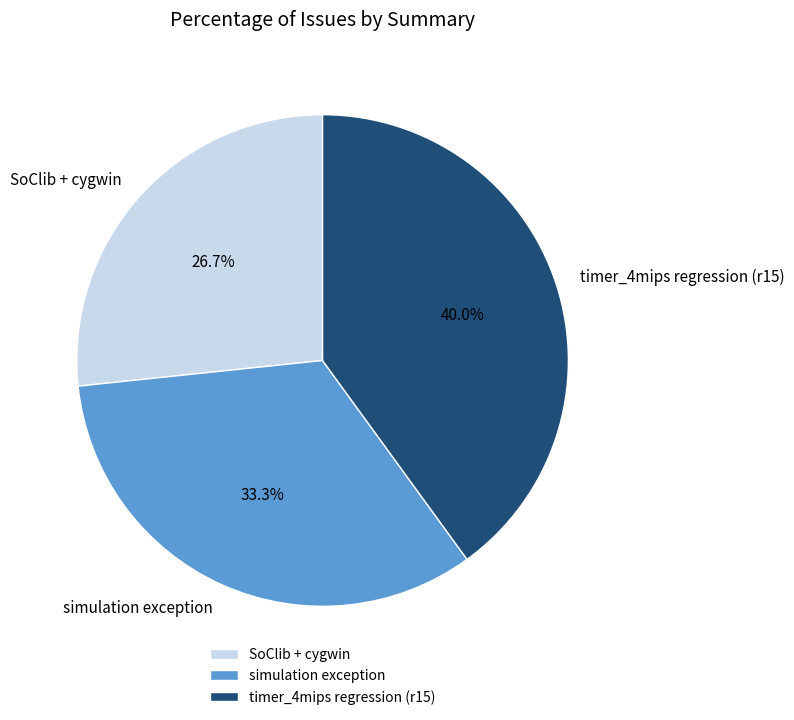

True or false: timer_4mips regression (r15) accounts for 40% of the total.

True